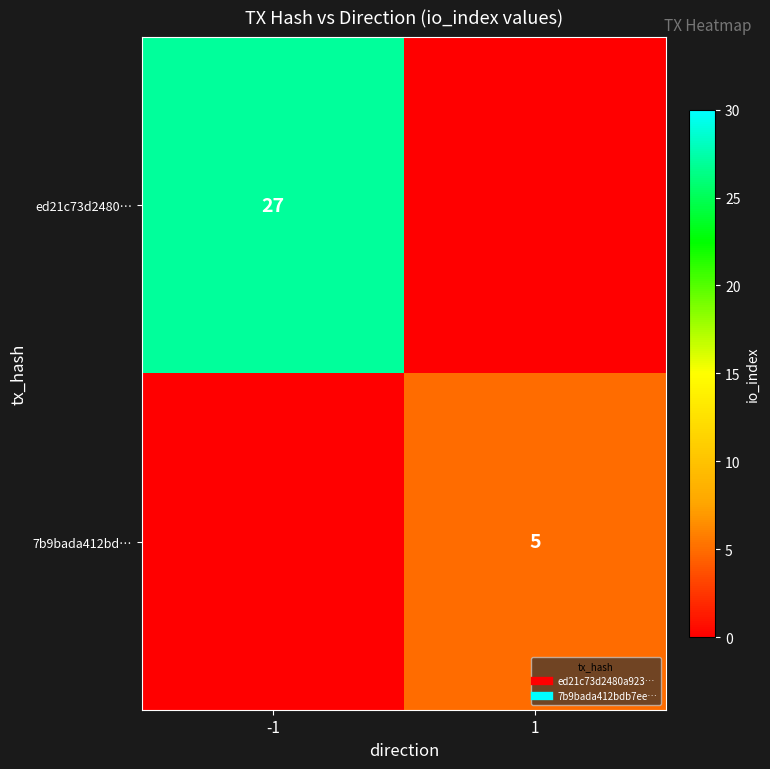

Rank the series by their average value, from lowest to highest.

7b9bada412bd…, ed21c73d2480…